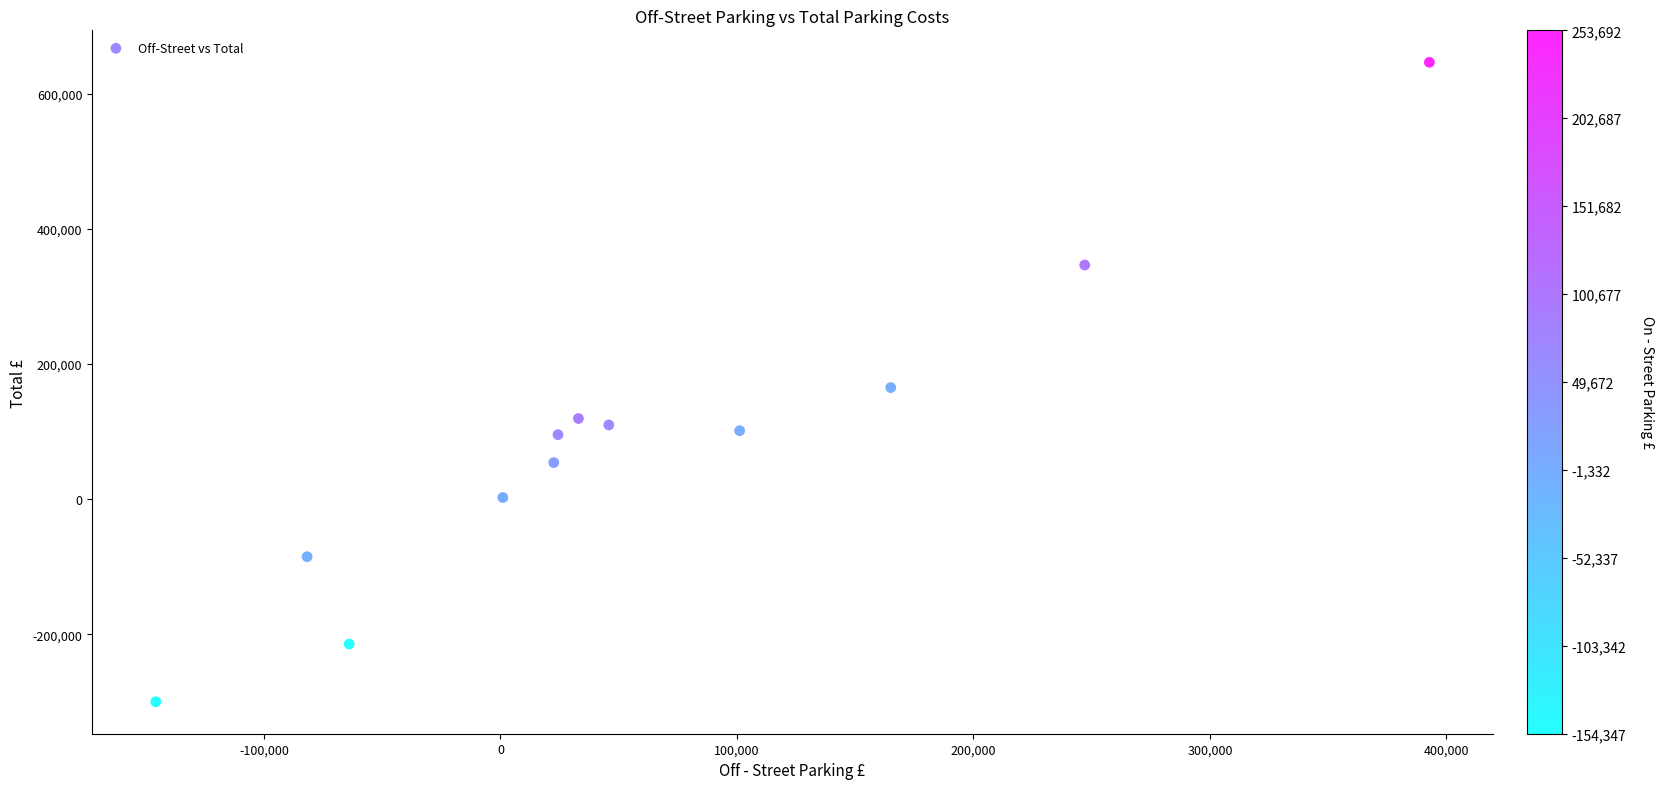

What is the range of X values (max minus min)?

538494